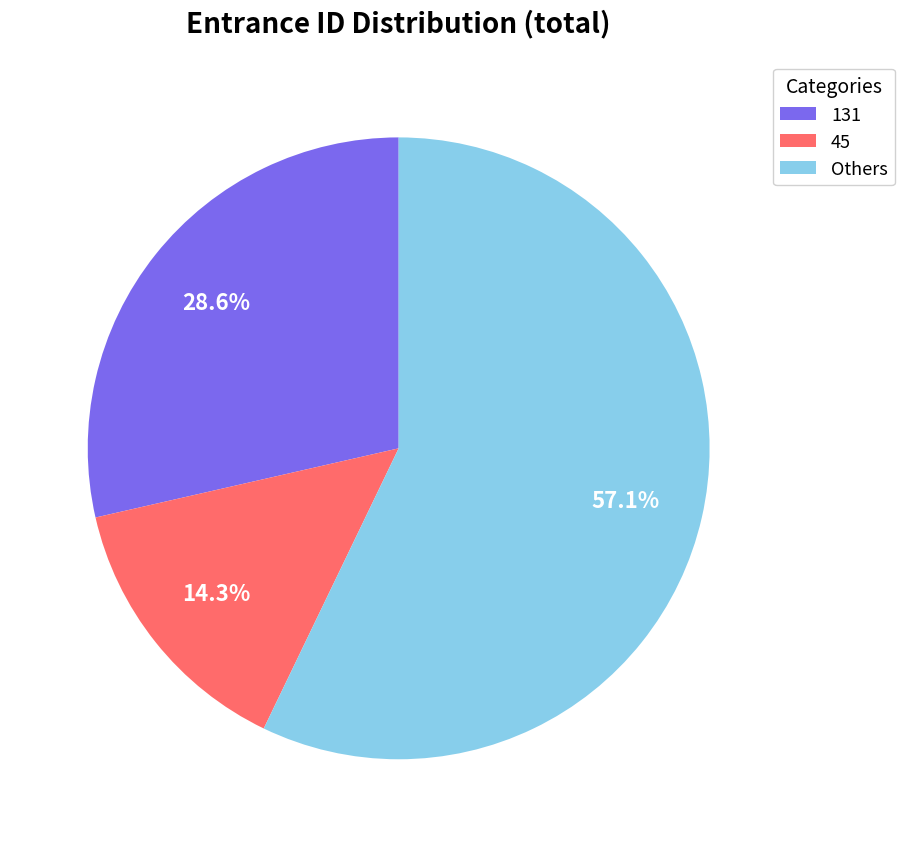

Count the number of slices in the pie.

3